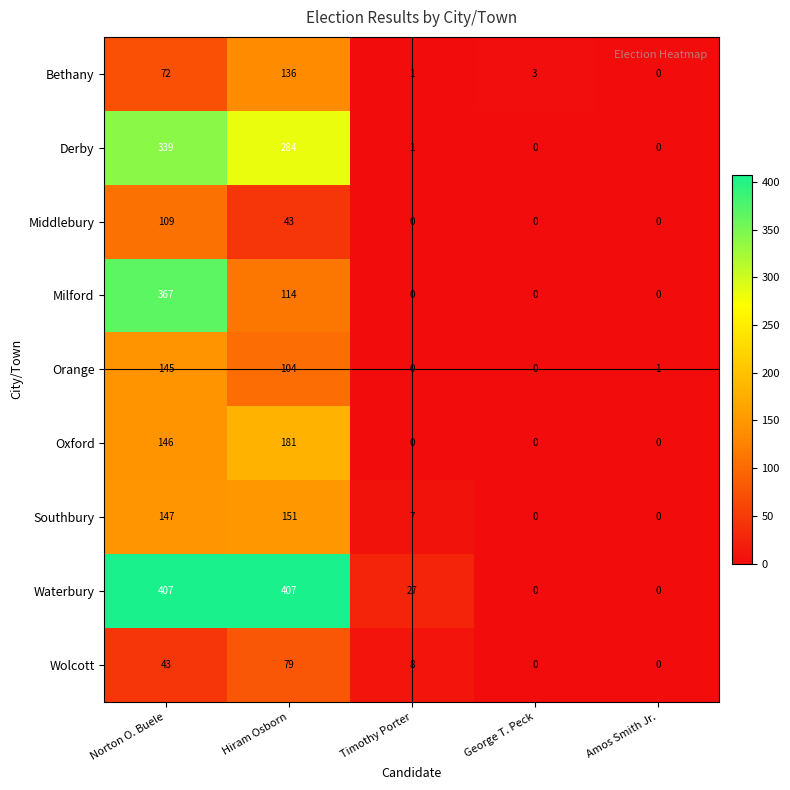

List the series in order of their peak value, highest first.

Waterbury, Milford, Derby, Oxford, Southbury, Orange, Bethany, Middlebury, Wolcott